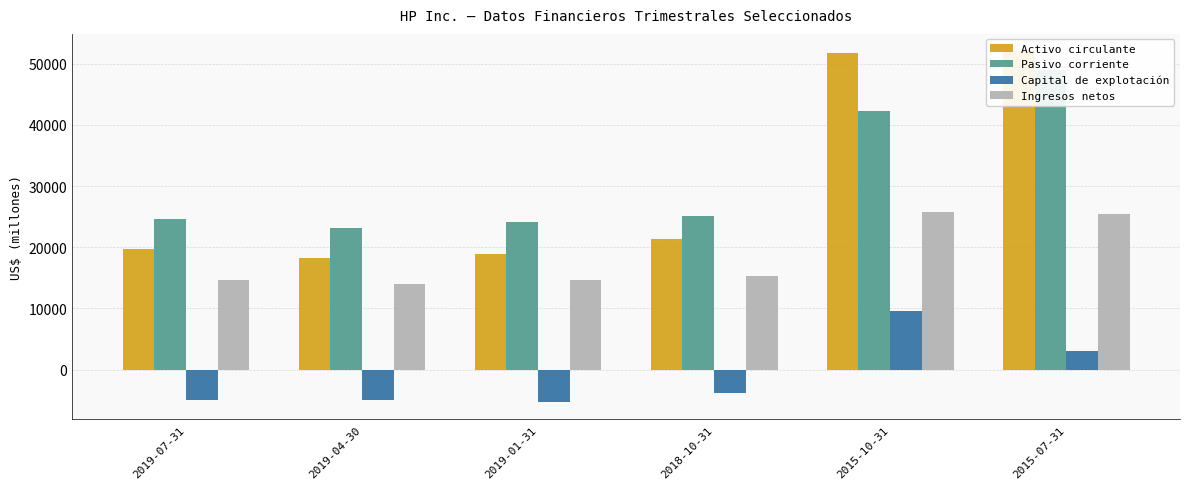

Reading left to right, list all the values displayed in this chart.

Activo circulante: 2019-07-31=19683	2019-04-30=18285	2019-01-31=18936	2018-10-31=21387	2015-10-31=51787	2015-07-31=51998
Pasivo corriente: 2019-07-31=24579	2019-04-30=23203	2019-01-31=24199	2018-10-31=25131	2015-10-31=42191	2015-07-31=49033
Capital de explotación: 2019-07-31=-4896	2019-04-30=-4918	2019-01-31=-5263	2018-10-31=-3744	2015-10-31=9596	2015-07-31=2965
Ingresos netos: 2019-07-31=14603	2019-04-30=14036	2019-01-31=14710	2018-10-31=15366	2015-10-31=25714	2015-07-31=25349